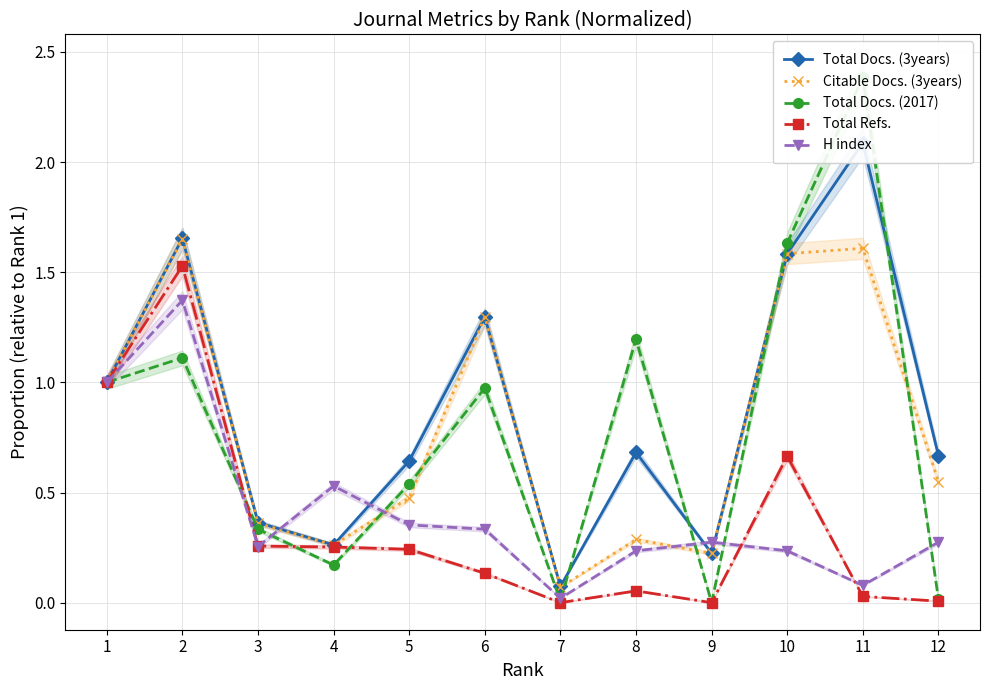

What is the difference between the maximum and minimum values in the H index series?

1.4